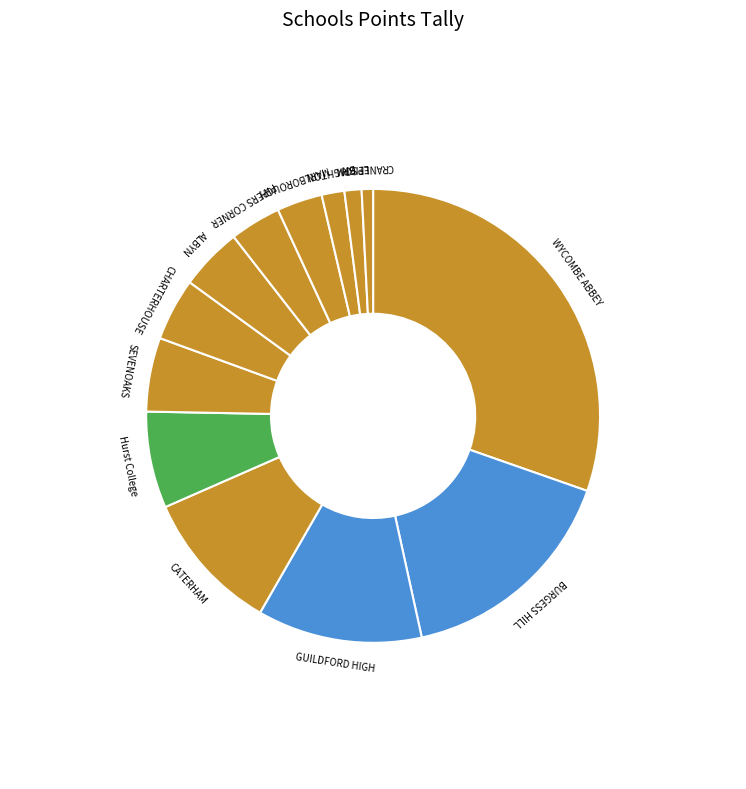

Is it true that GUILDFORD HIGH is 12% of the pie?

True